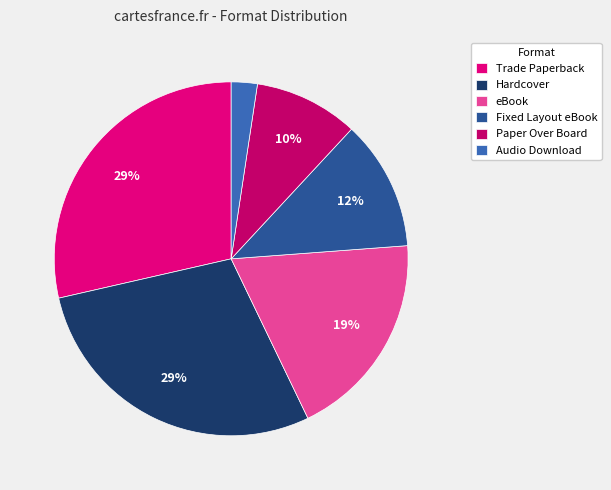

Is Fixed Layout eBook the majority of the pie?

No